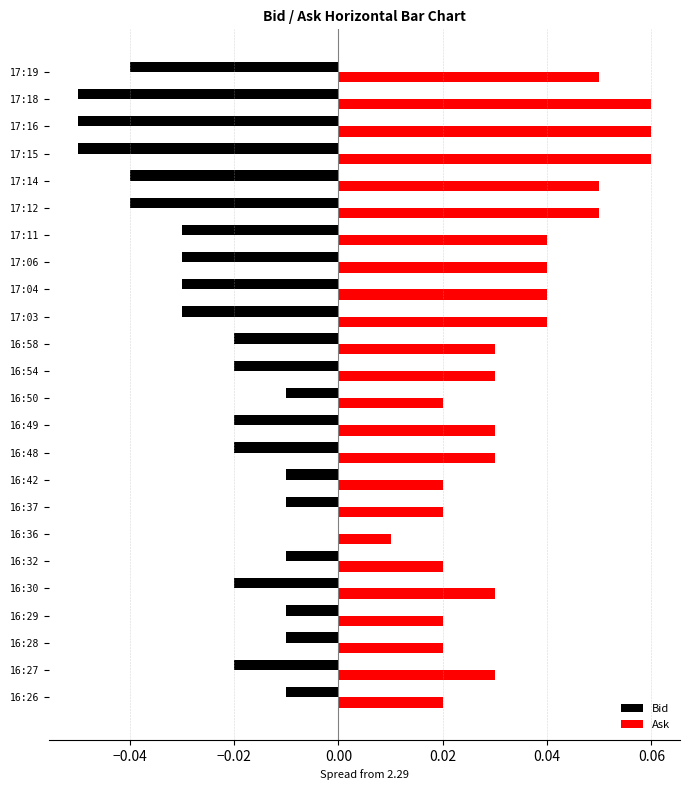

The Ask series shows 0.0 at 16:58. True or false?

True